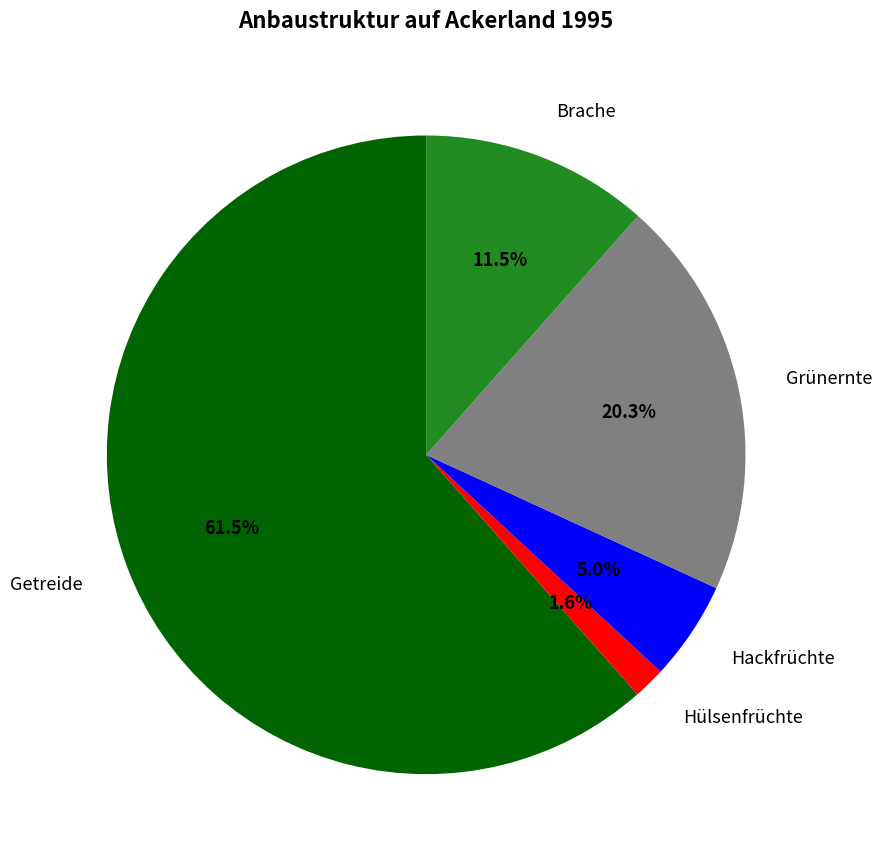

Does any single category account for the majority?

Yes